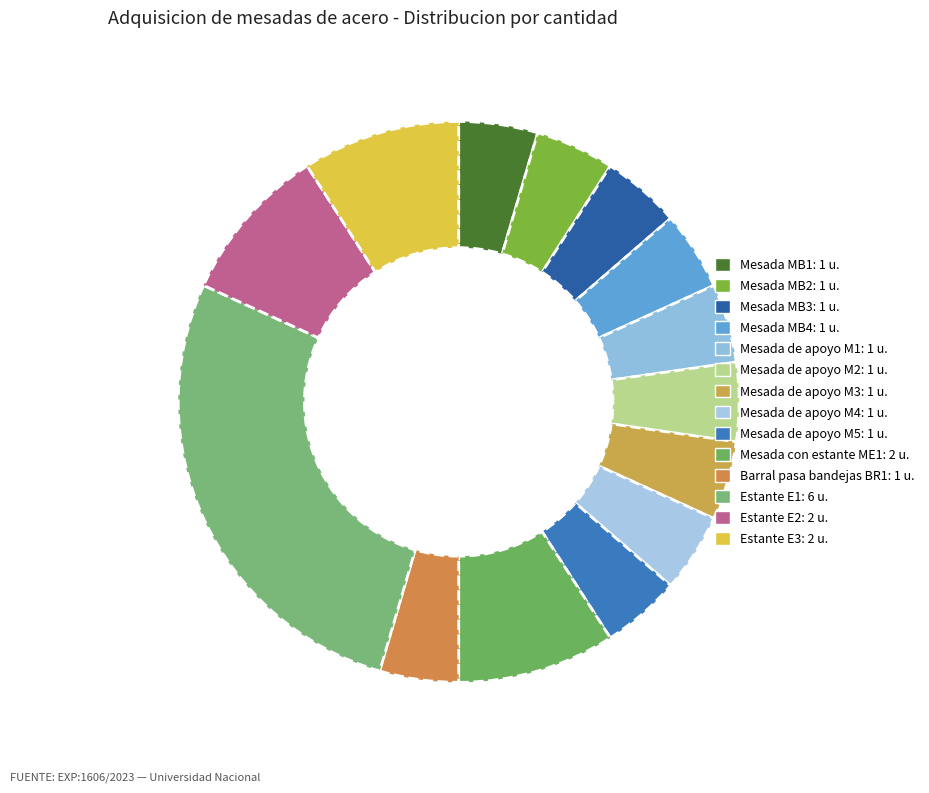

To the nearest percent, what is the difference between the largest and smallest slice percentages?

23%